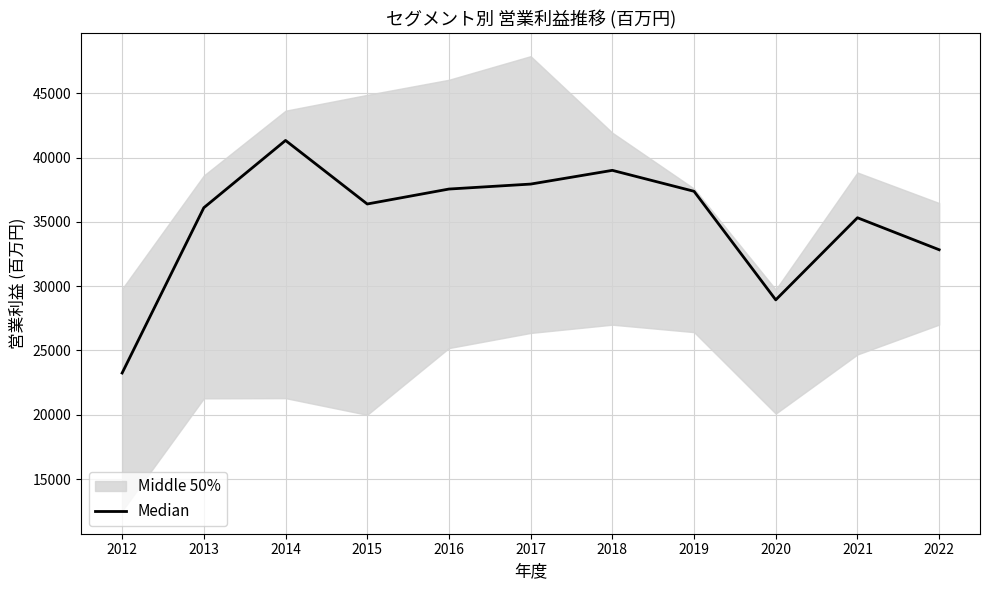

Rank the categories by value from highest to lowest.

2014, 2018, 2017, 2016, 2019, 2015, 2013, 2021, 2022, 2020, 2012